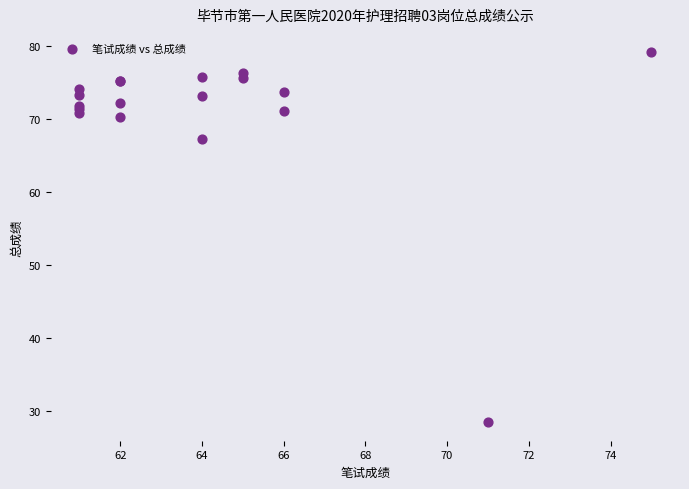

What Y value in the scatter plot is closest to 53?

67.2